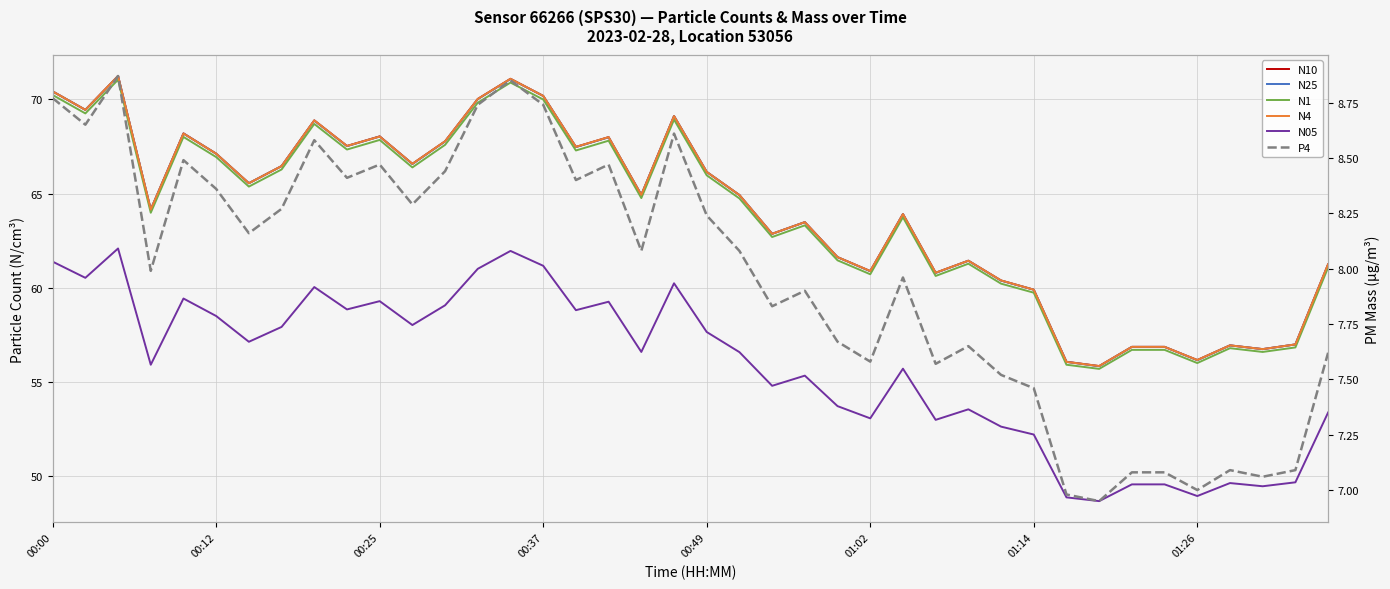

What is the maximum value shown in the chart?

71.2